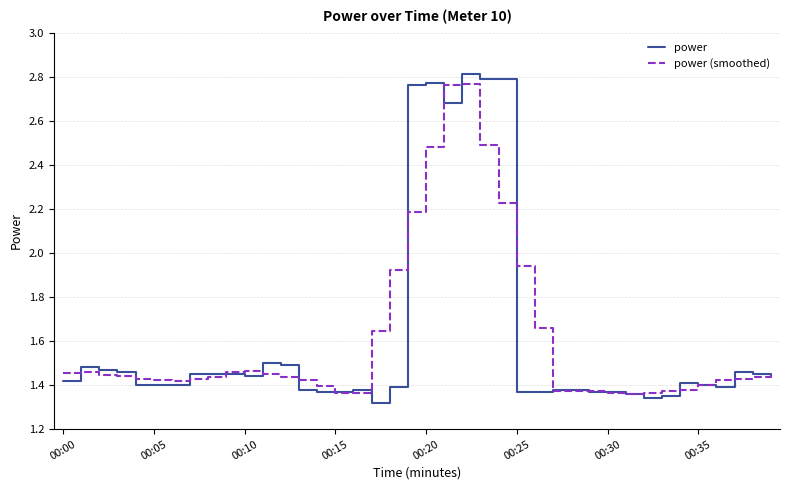

Which series has the largest range (max minus min)?

power